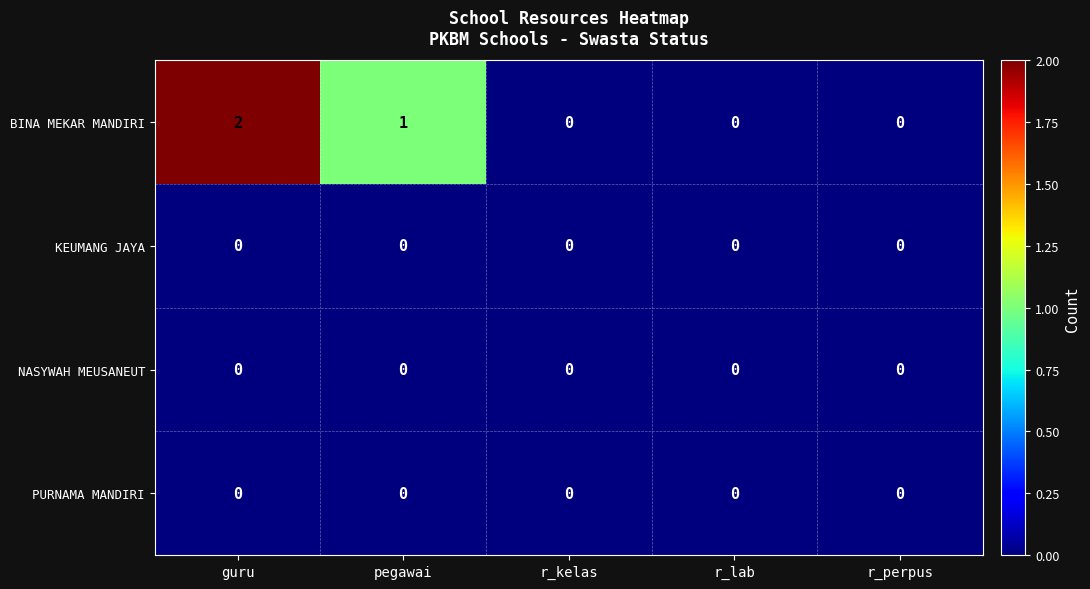

Which series has the largest total across all categories?

BINA MEKAR MANDIRI